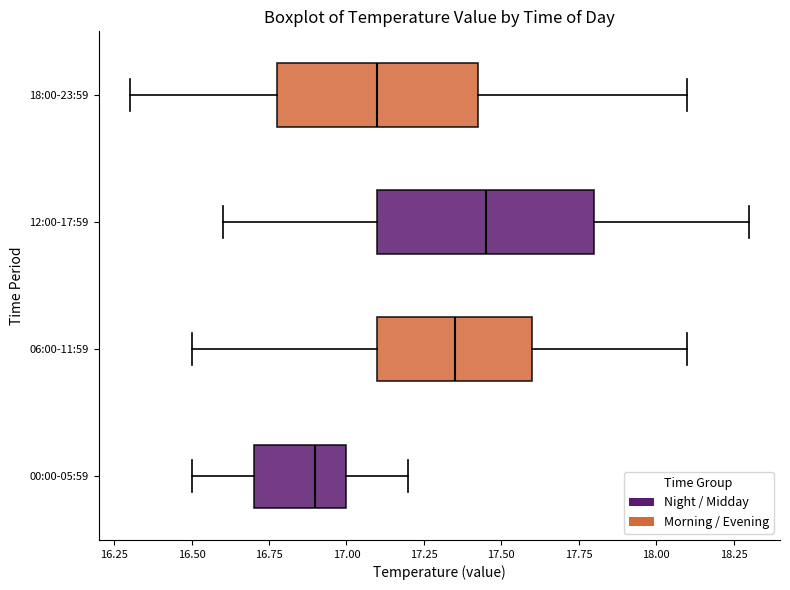

Reading bottom to top, transcribe this box plot: for each box, give where its median line is, the range the box spans, and where its two whiskers end, as read against the x-axis. The values are not printed on the chart, so give them approximately, as read against the axis.

00:00-05:59: median 16.90, box 16.70 to 17.00, whiskers 16.50 to 17.20
06:00-11:59: median 17.35, box 17.10 to 17.60, whiskers 16.50 to 18.10
12:00-17:59: median 17.45, box 17.10 to 17.80, whiskers 16.60 to 18.30
18:00-23:59: median 17.10, box 16.80 to 17.45, whiskers 16.30 to 18.10